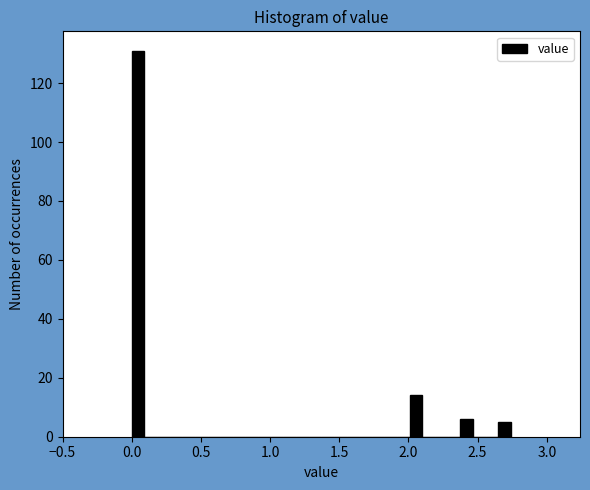

Read against the x-axis, roughly where is the centre of the tallest bar?

0.05